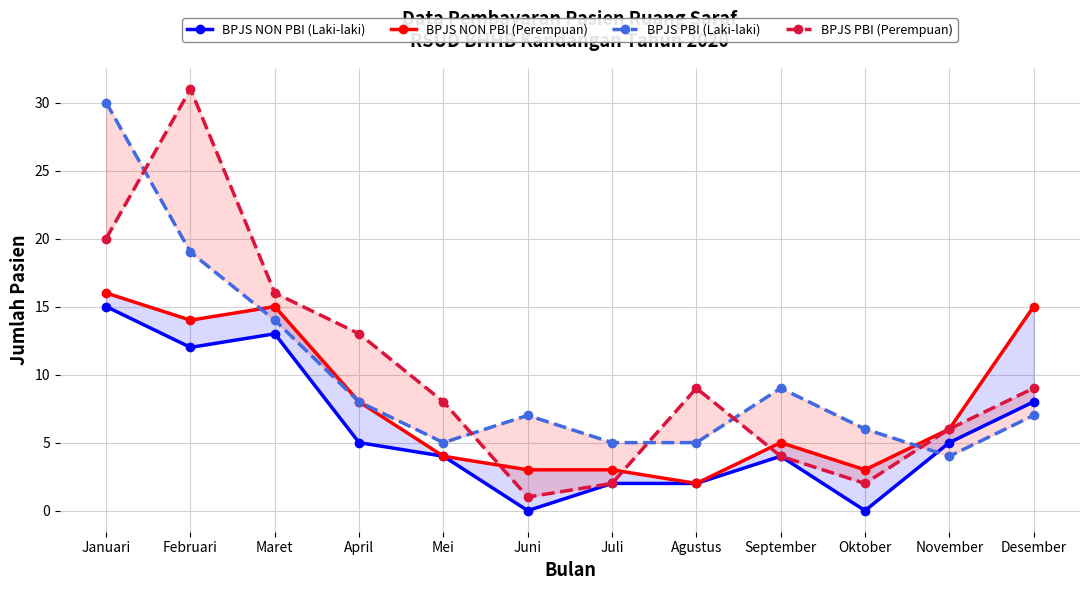

How many intersections are there between BPJS NON PBI (Laki-laki) and BPJS PBI (Laki-laki)?

1